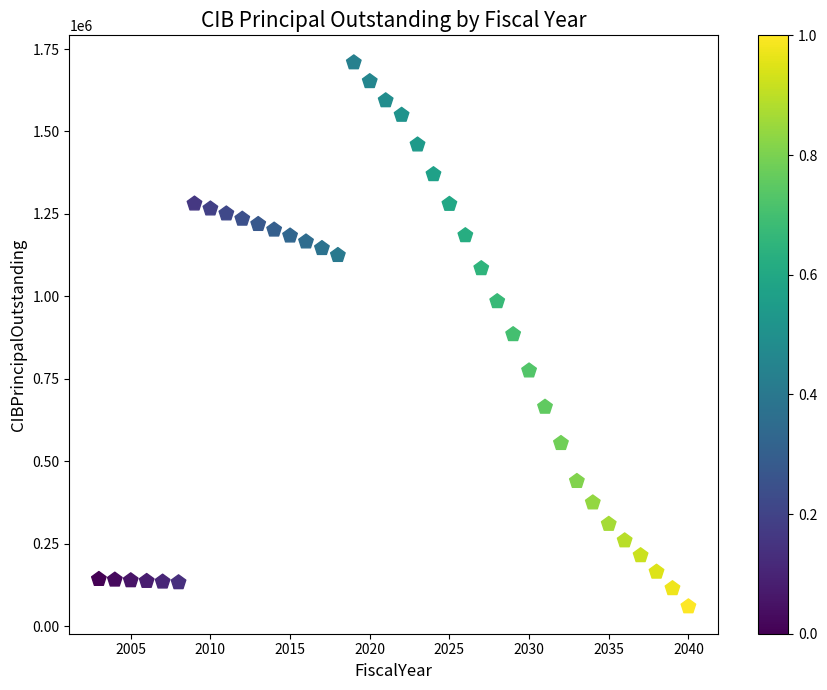

What is the range of X values (max minus min)?

37